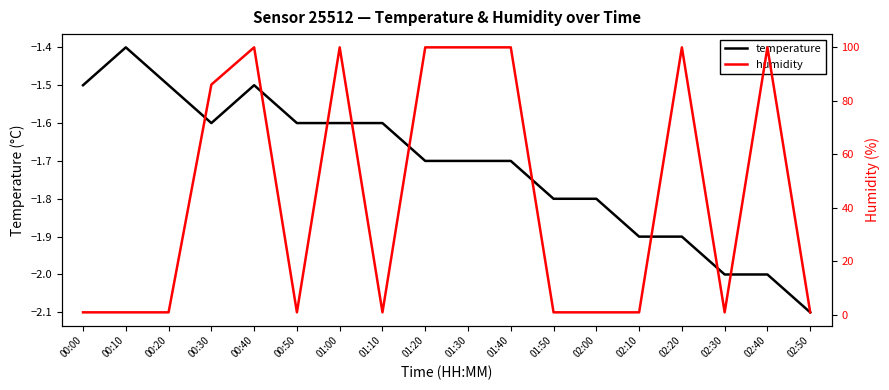

Where is humidity nearest to the value 50?

00:30